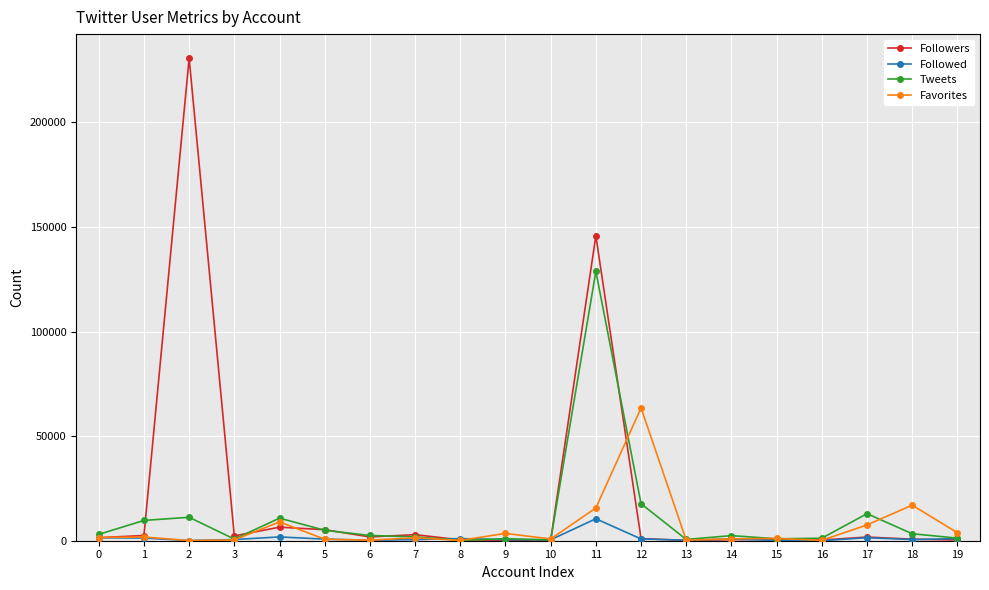

List the series in order of their overall mean, lowest first.

Followed, Favorites, Tweets, Followers